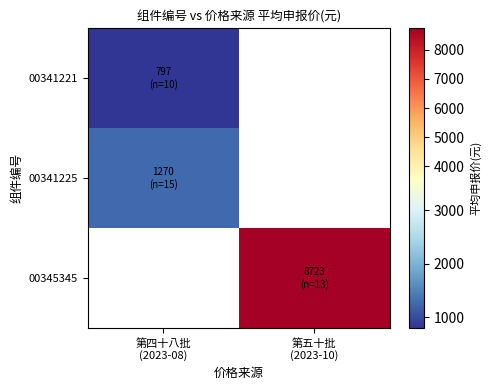

At 第四十八批 (2023-08), list the series in order from smallest to largest.

00345345, 00341221, 00341225